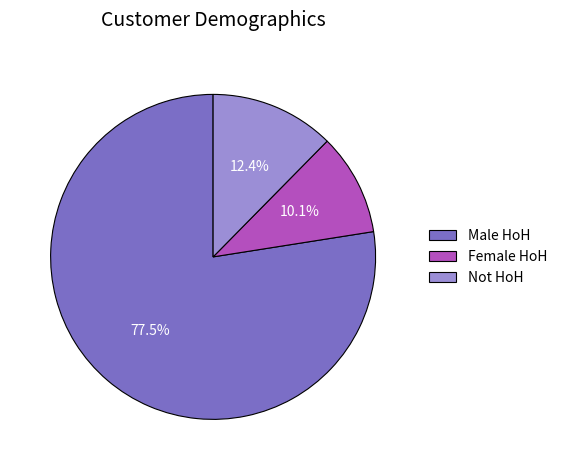

Rank the categories by value from highest to lowest.

Male HoH, Not HoH, Female HoH